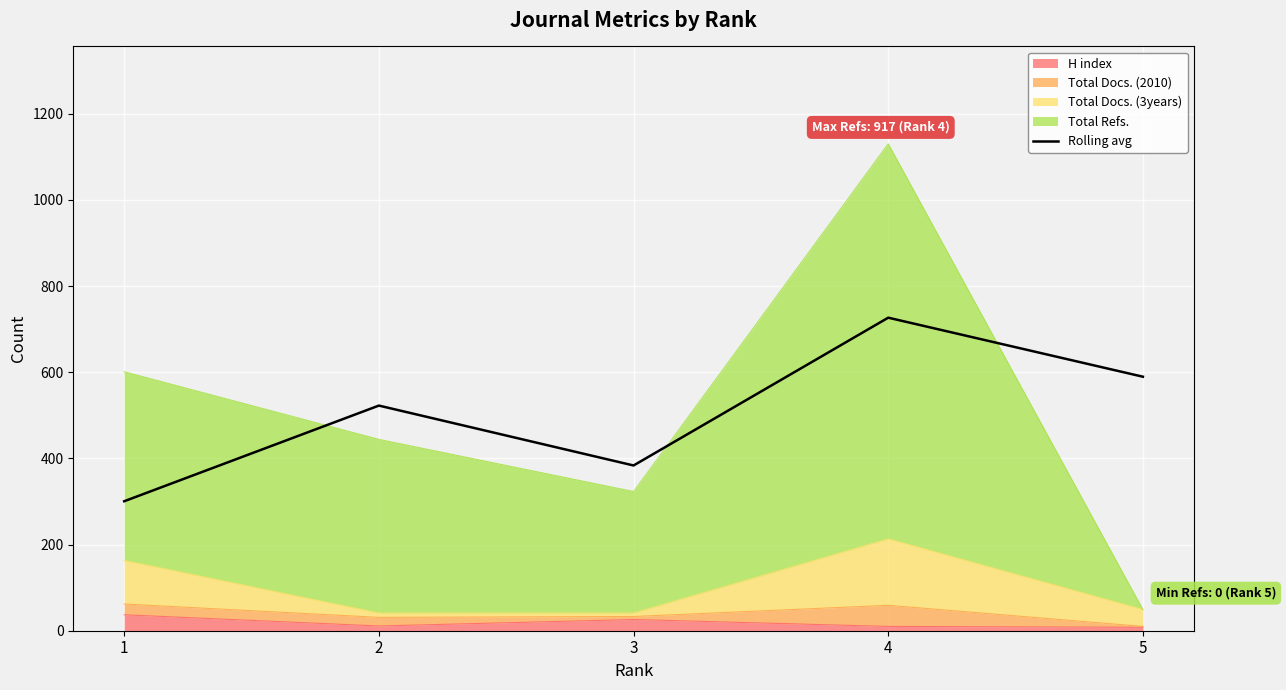

Where does the data first go above 522?

2